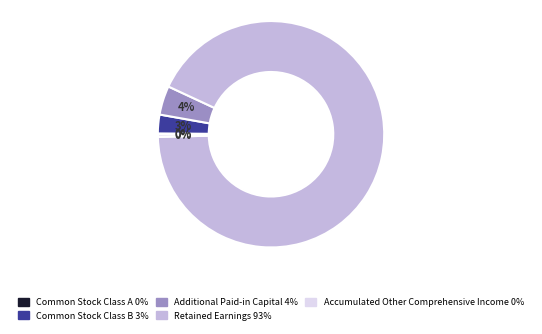

Between Common Stock Class B and Retained Earnings, which is larger?

Retained Earnings